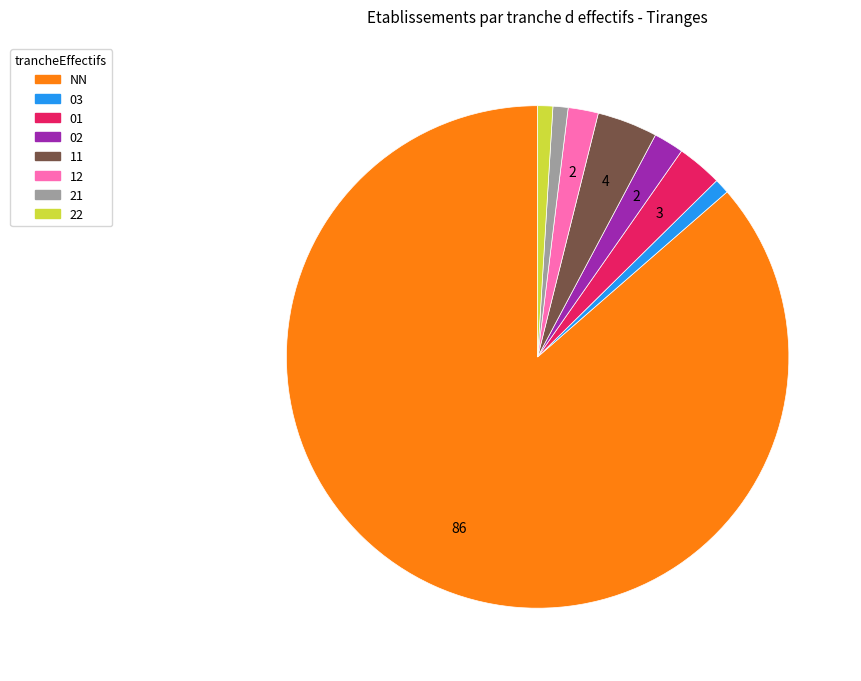

Is there a majority slice in this chart?

Yes